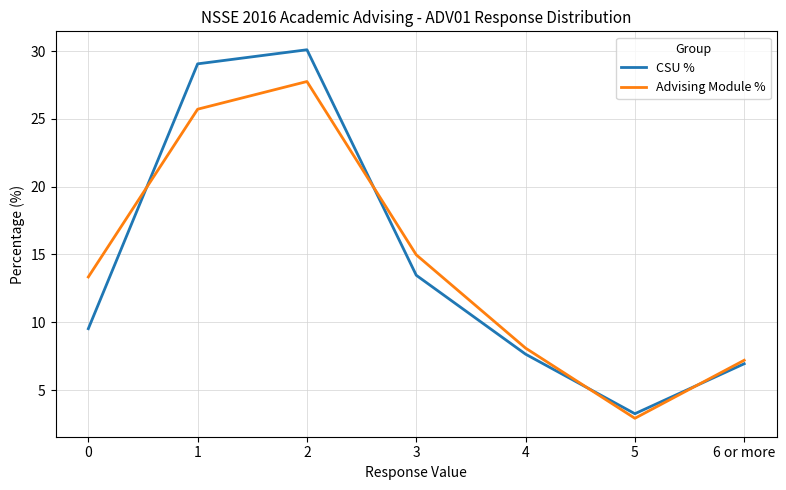

At which category does Advising Module % reach its first local valley?

5